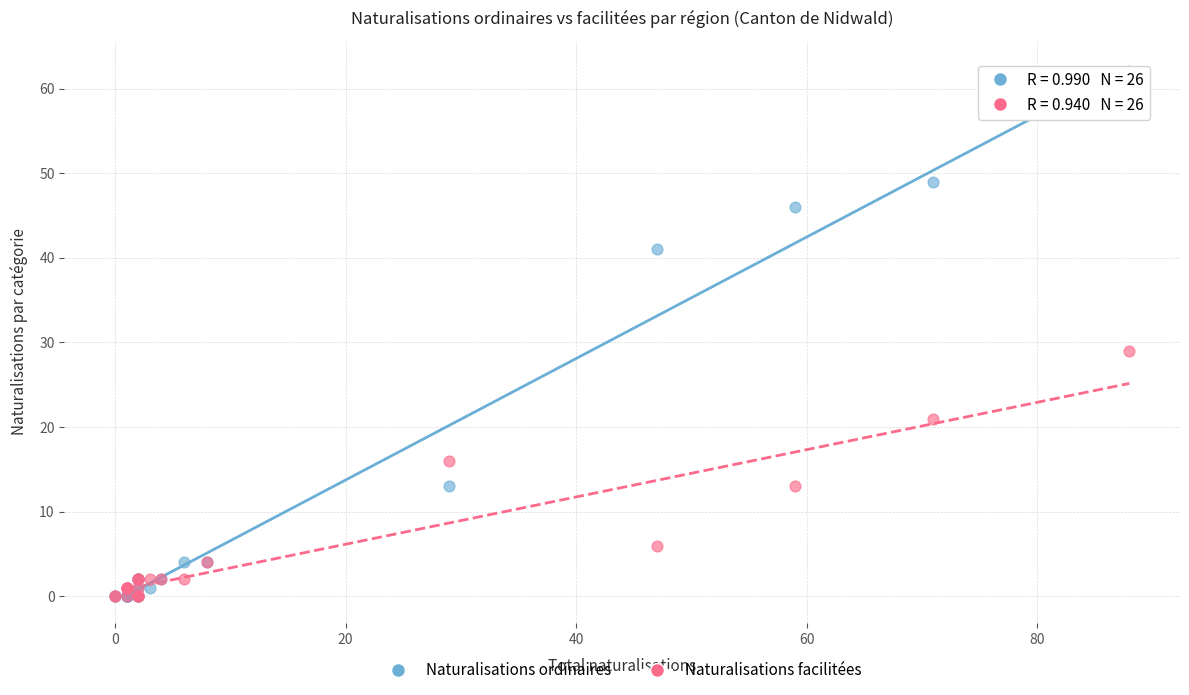

What are all the series names shown in the legend?

Naturalisations ordinaires, Naturalisations facilitées